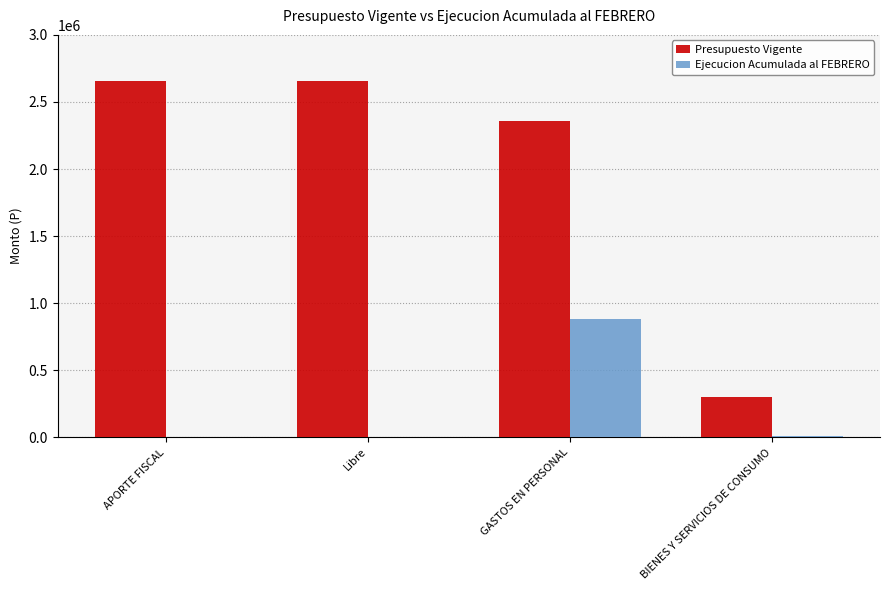

How many distinct data groups are displayed?

2